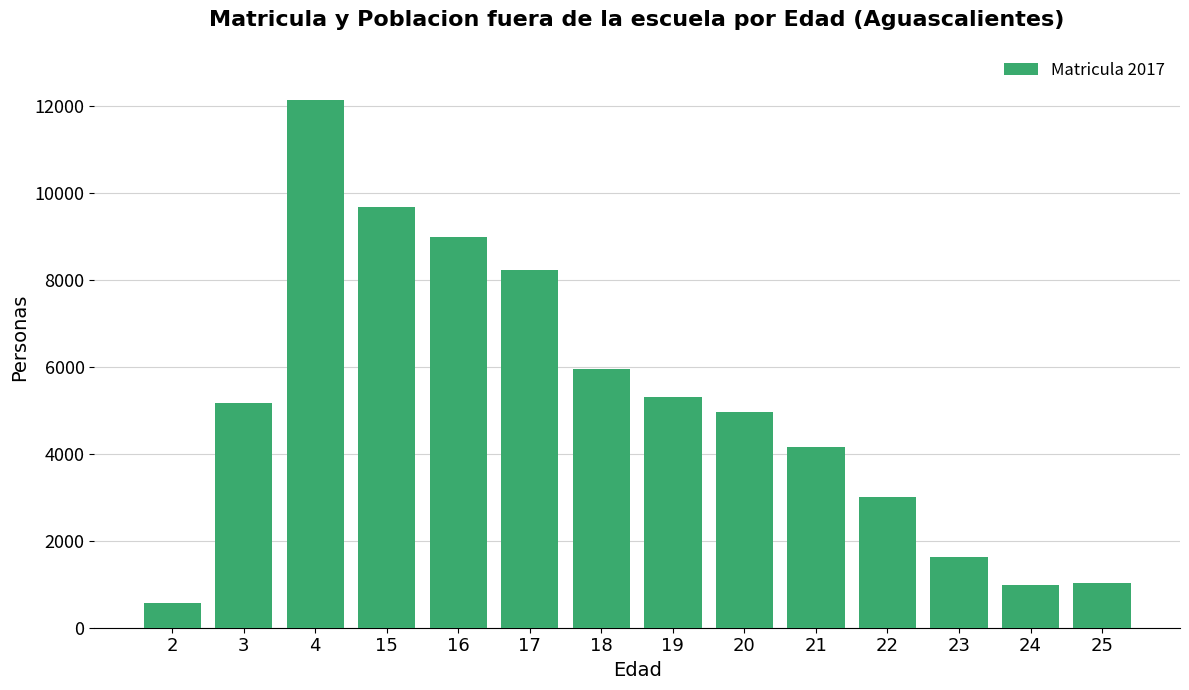

What is the value of the 8th bar from the left?

5304